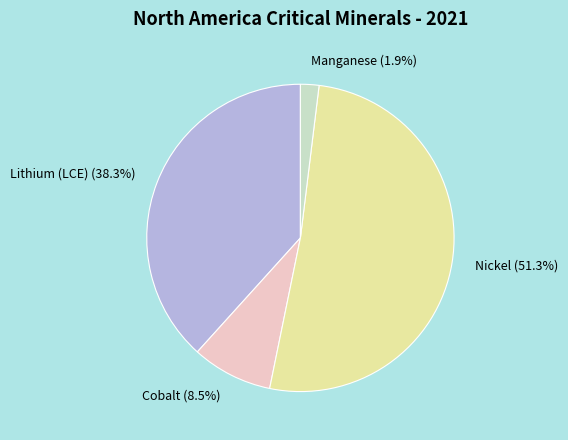

Is the sum of Lithium (LCE) and Nickel greater than half?

Yes